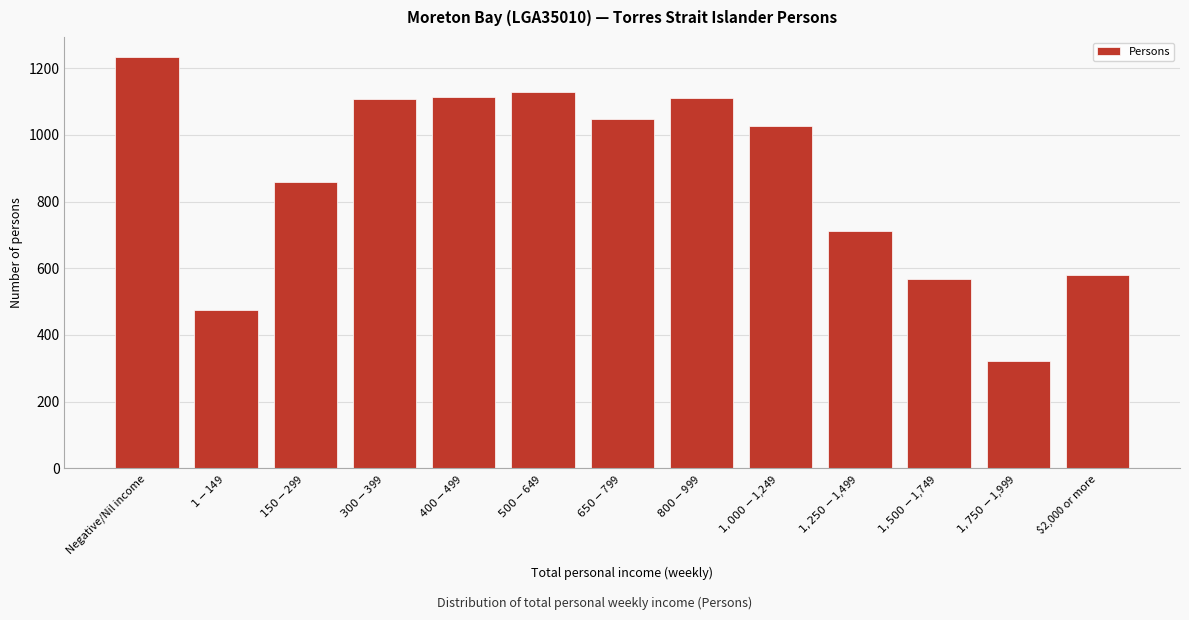

What is the sum of all values?

11281